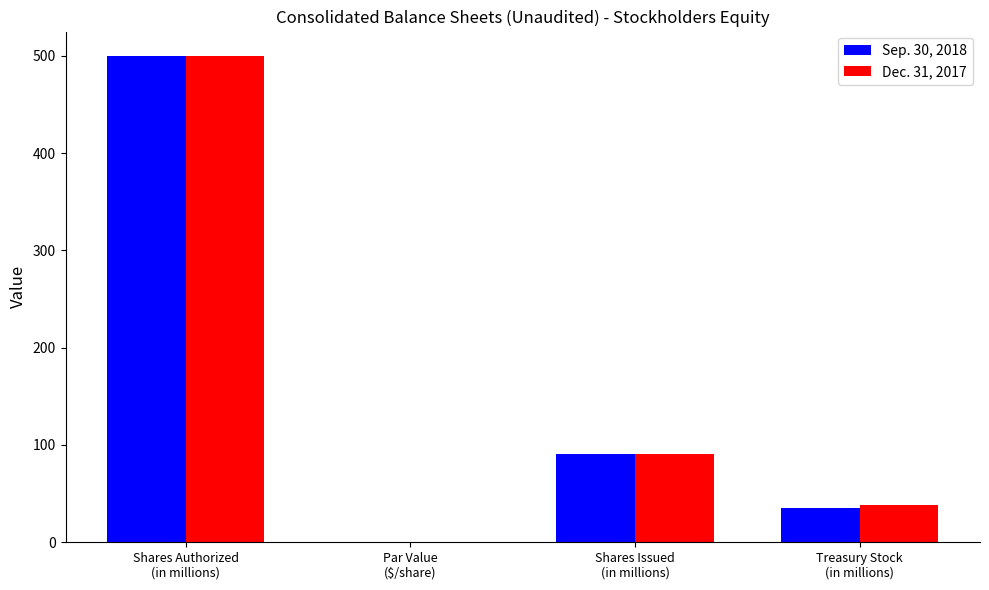

What is the greatest value displayed?

500.0